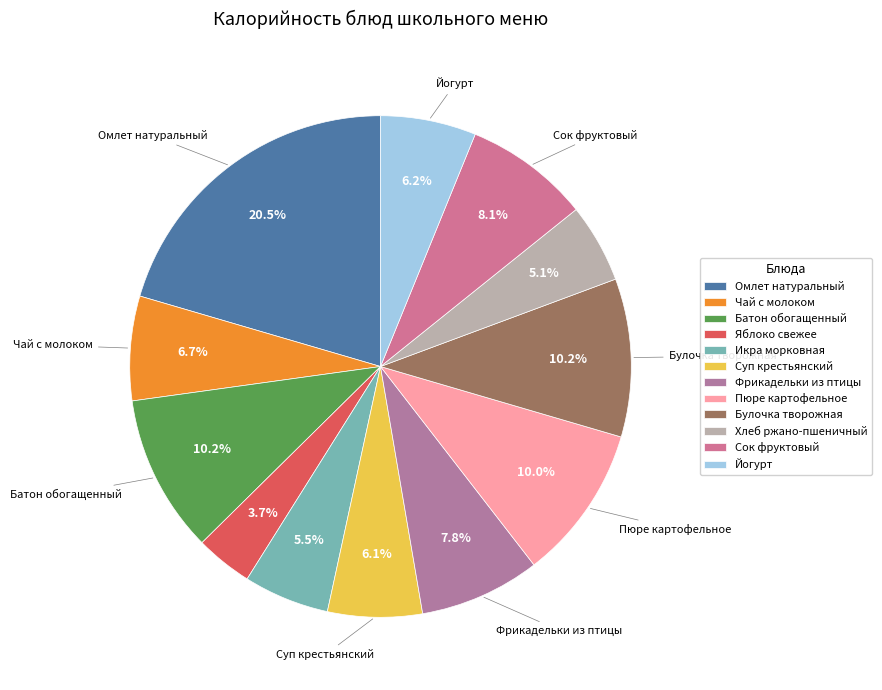

True or false: Булочка творожная accounts for 1% of the total.

False